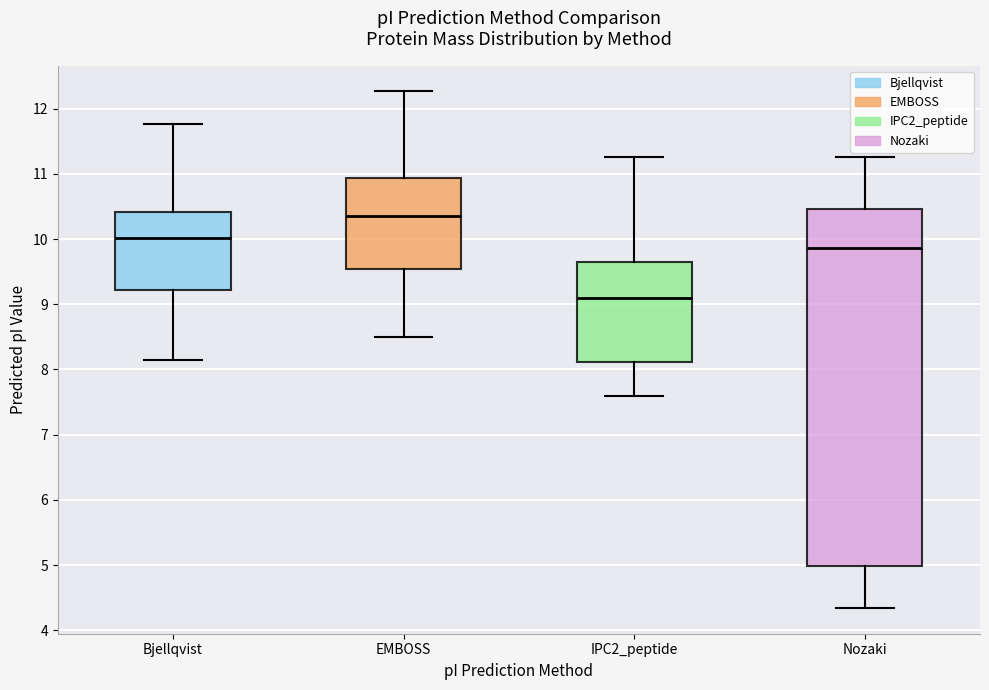

Reading left to right, transcribe this box plot: for each box, give where its median line is, the range the box spans, and where its two whiskers end, as read against the y-axis. The values are not printed on the chart, so give them approximately, as read against the axis.

Bjellqvist: median 10.0, box 9.2 to 10.4, whiskers 8.1 to 11.8
EMBOSS: median 10.4, box 9.5 to 10.9, whiskers 8.5 to 12.3
IPC2_peptide: median 9.1, box 8.1 to 9.7, whiskers 7.6 to 11.3
Nozaki: median 9.9, box 5.0 to 10.5, whiskers 4.3 to 11.3